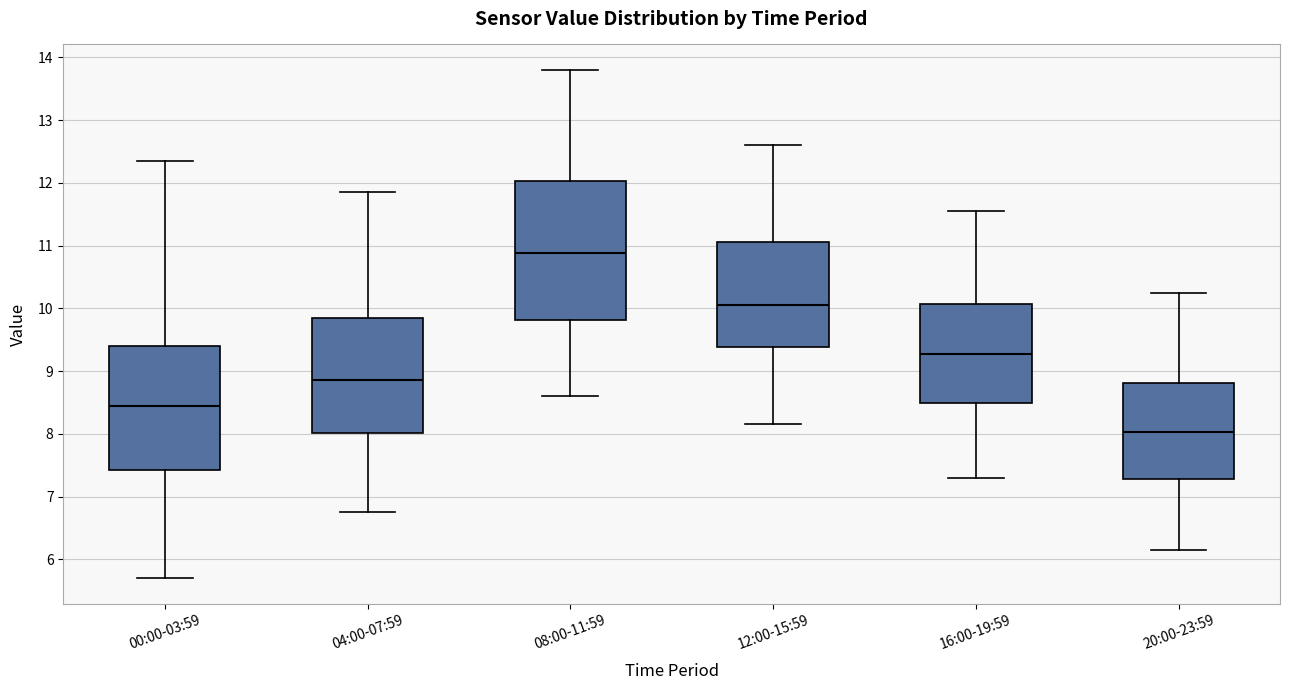

Which box's median line is the highest?

08:00-11:59